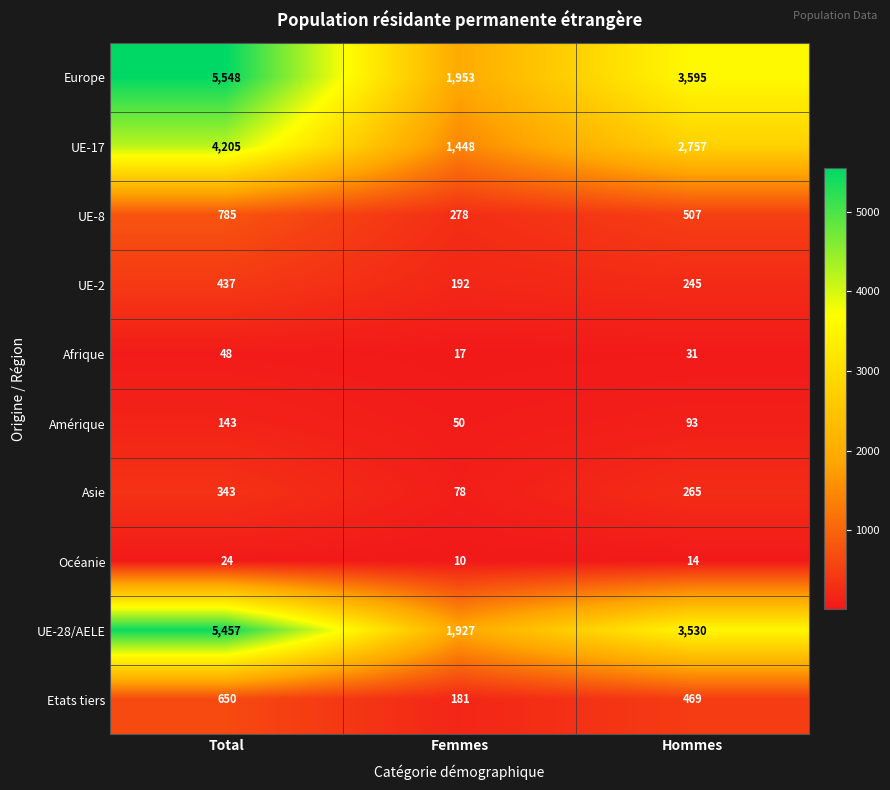

At which category is the sum across all series the highest?

Total